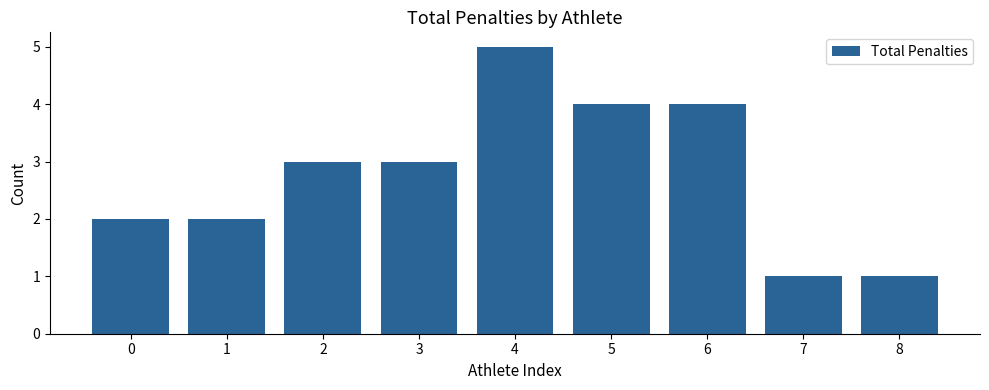

What is the average value?

3